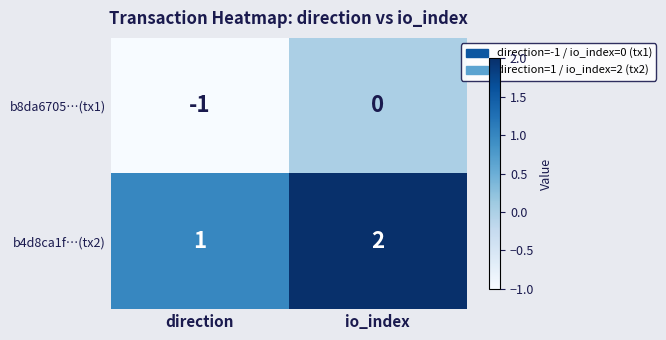

Is it true that b8da6705…(tx1) equals 0 at io_index?

True